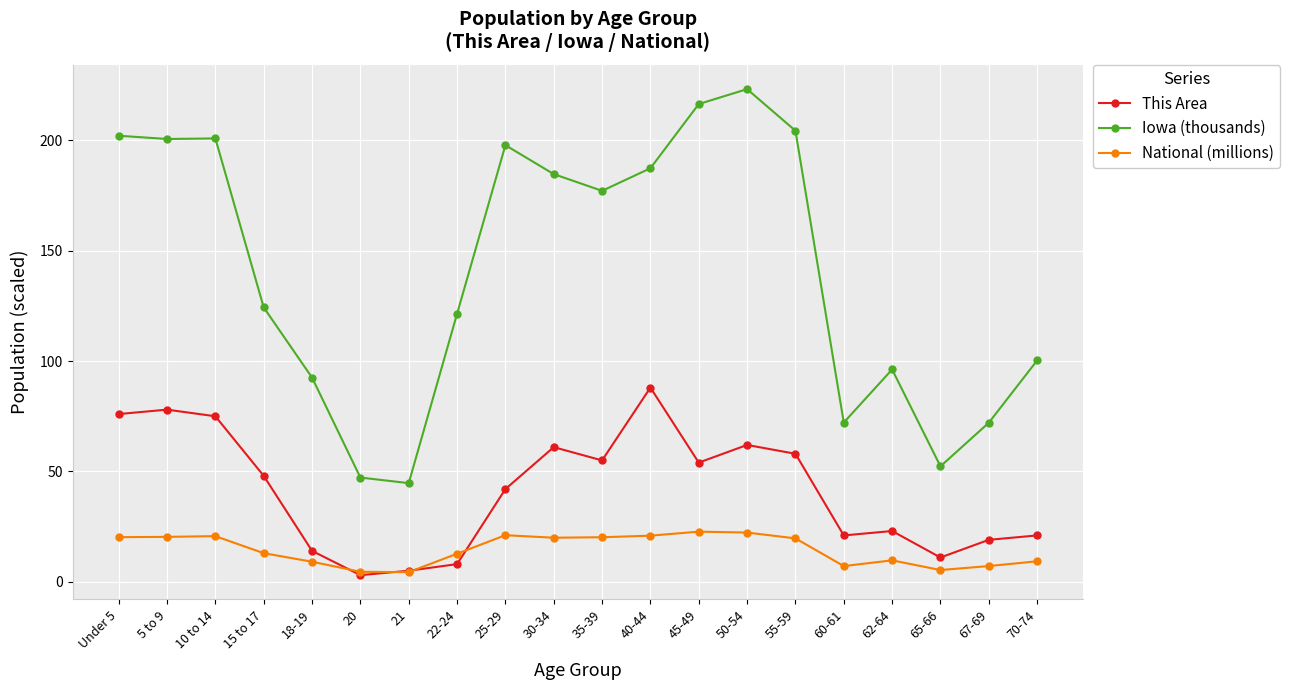

What is the difference between the Iowa (thousands) values at 50-54 and 40-44?

35.8